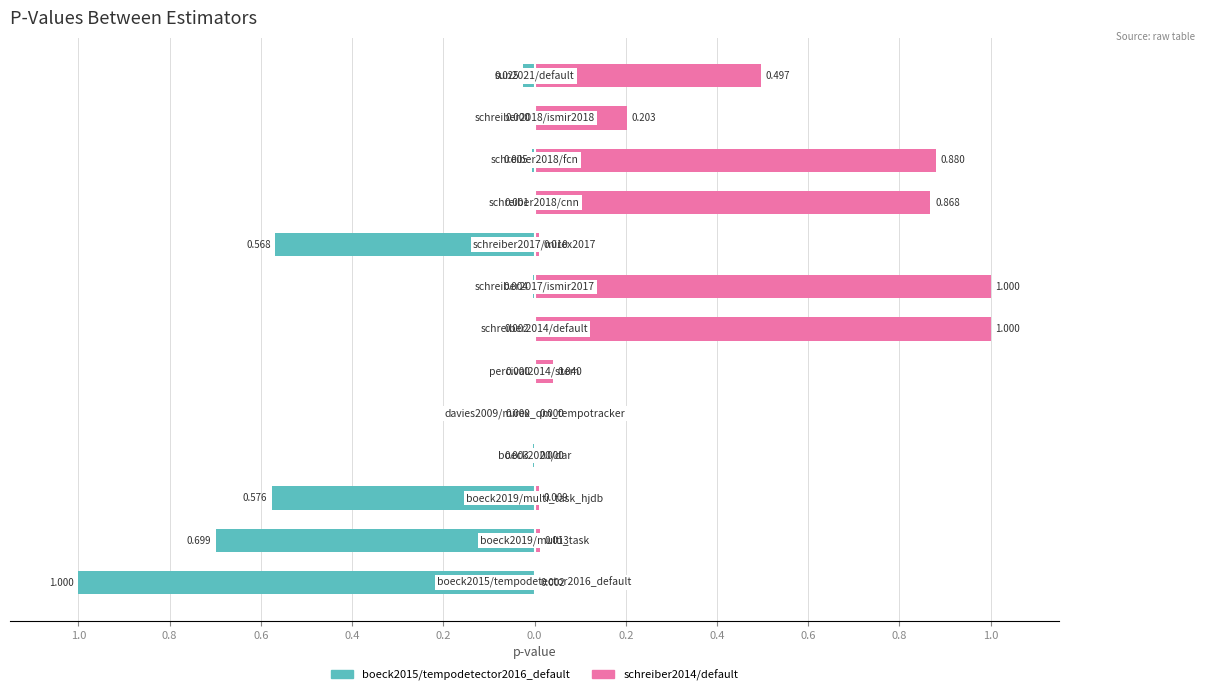

Is it true that boeck2015/tempodetector2016_default equals -0.0 at 0.2?

True